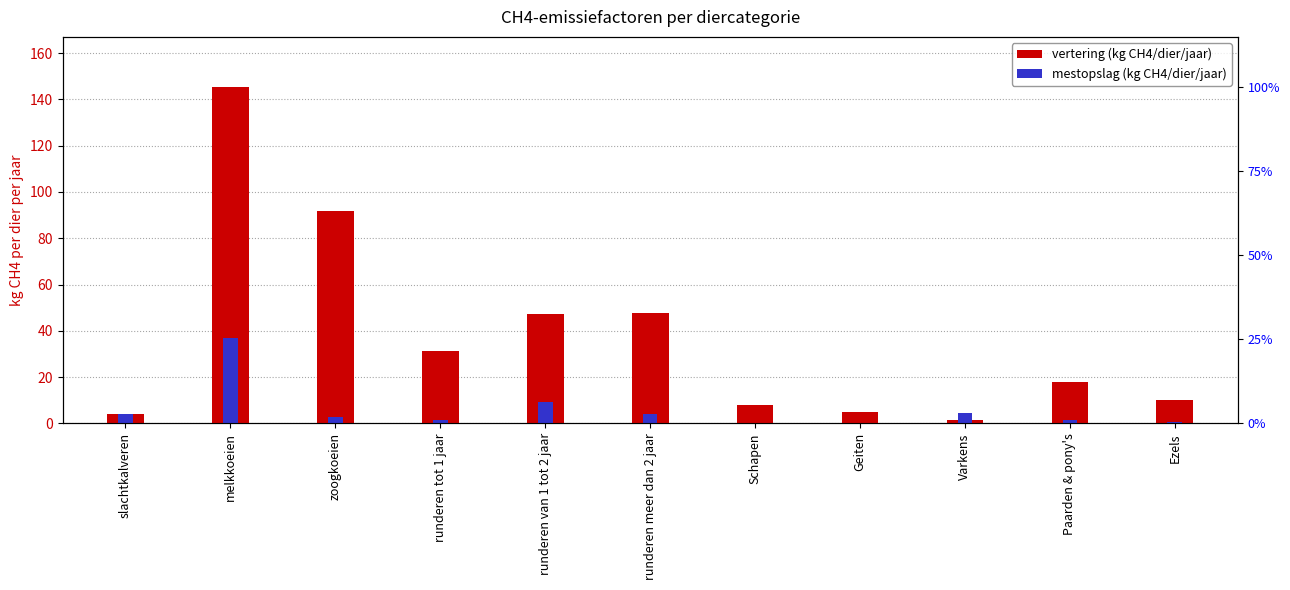

True or false: mestopslag (kg CH4/dier/jaar) has a value of 4.1 at zoogkoeien.

False